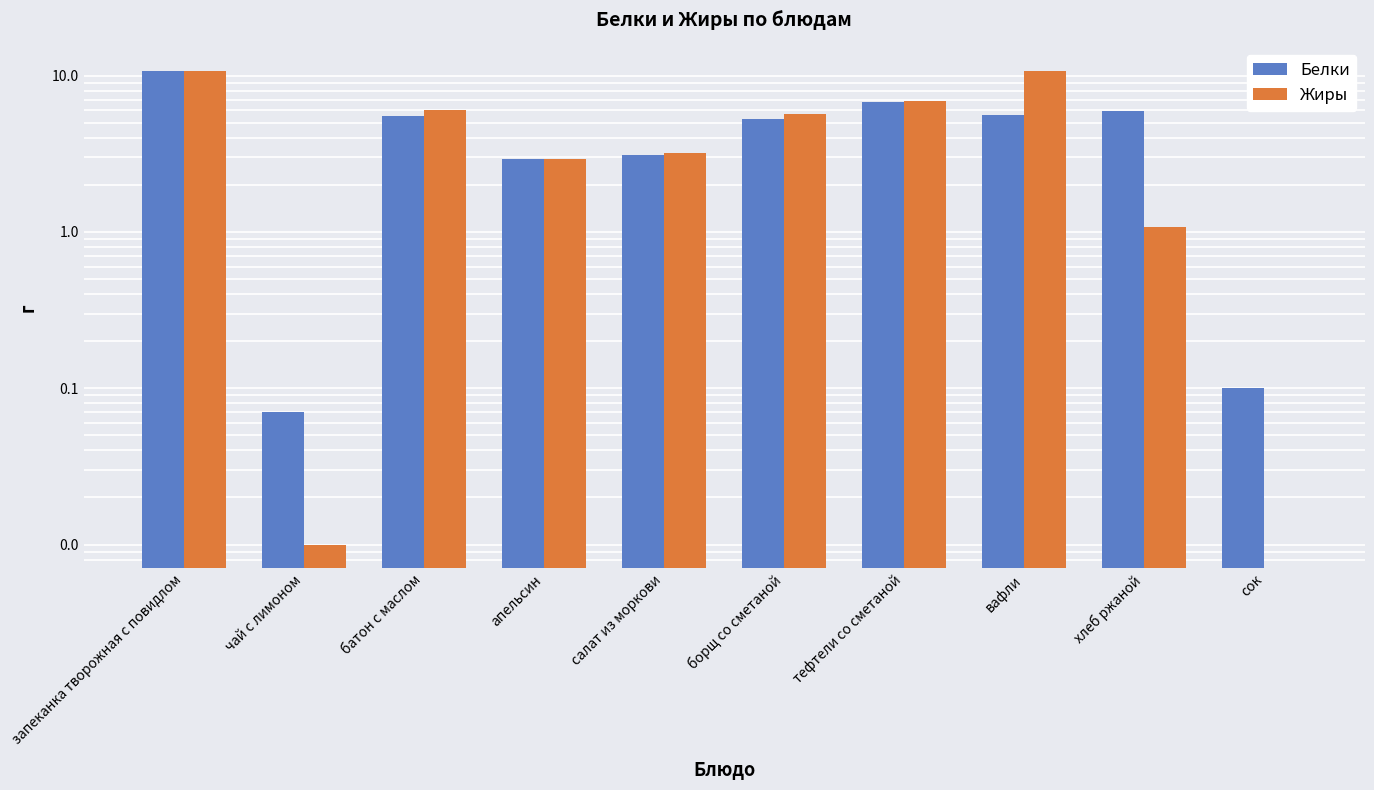

Is it true that Жиры equals 2.9 at апельсин?

True